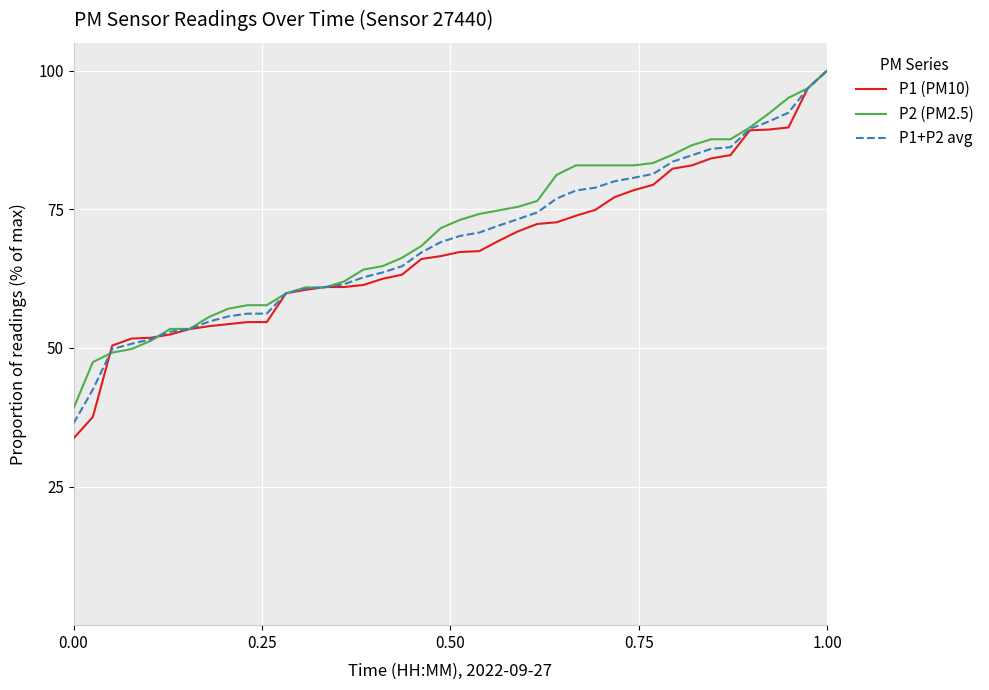

Which series has the largest range (max minus min)?

P1 (PM10)